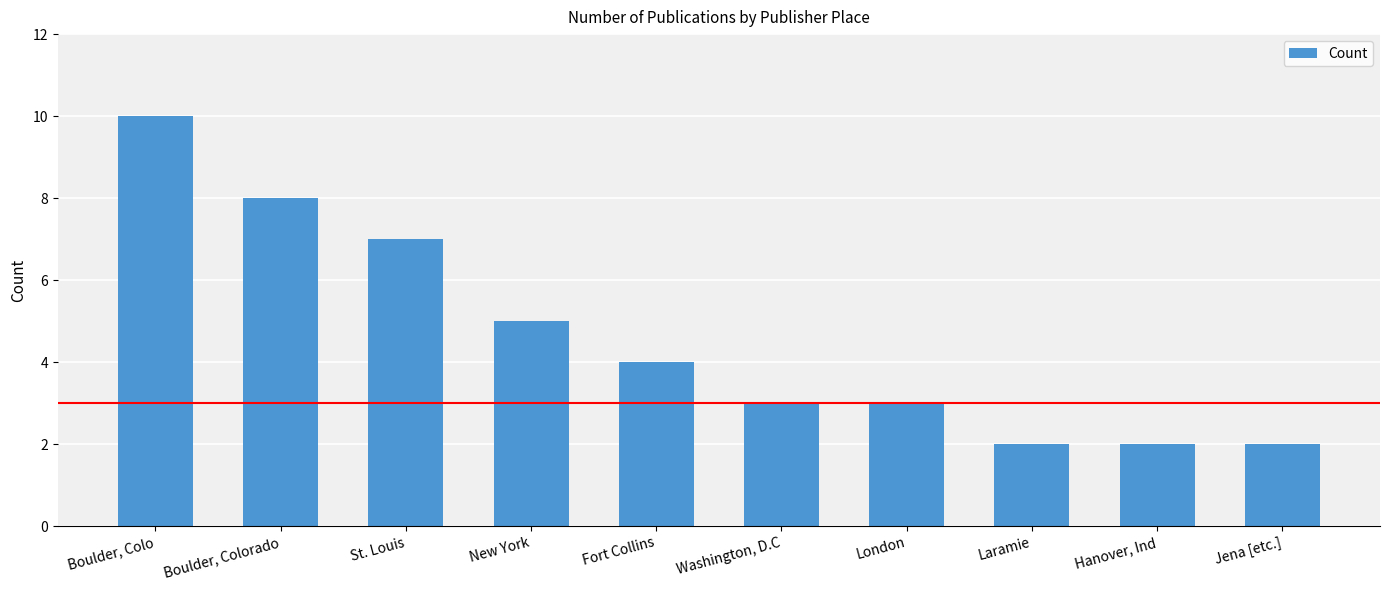

Does the chart contain any negative values?

No